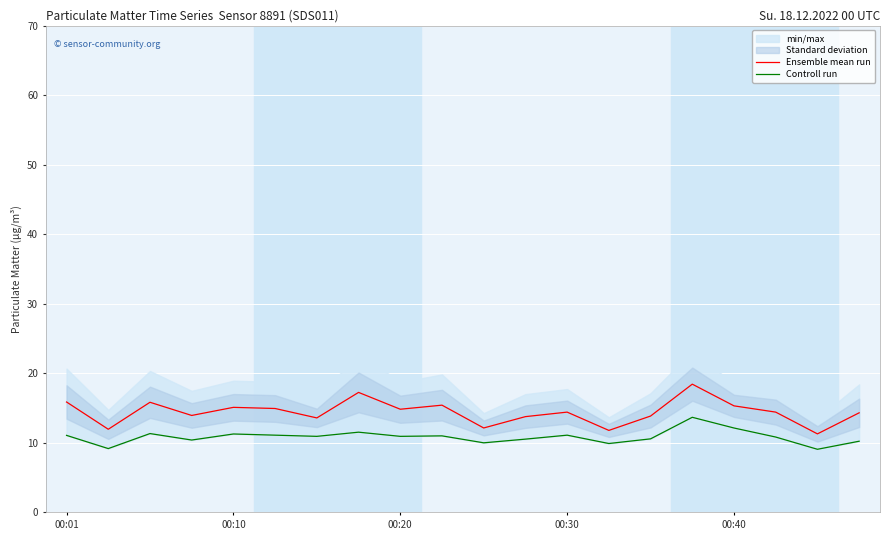

True or false: Ensemble mean run and Controll run cross at least once.

False